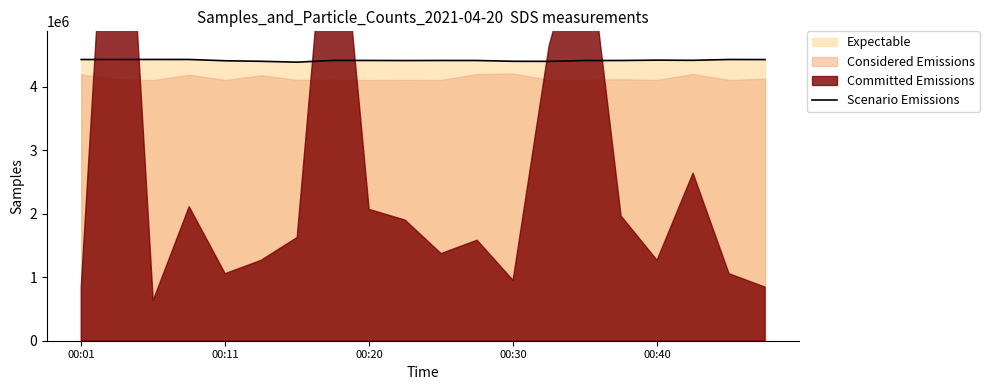

What is the value of the 17th point from the left?

4420916